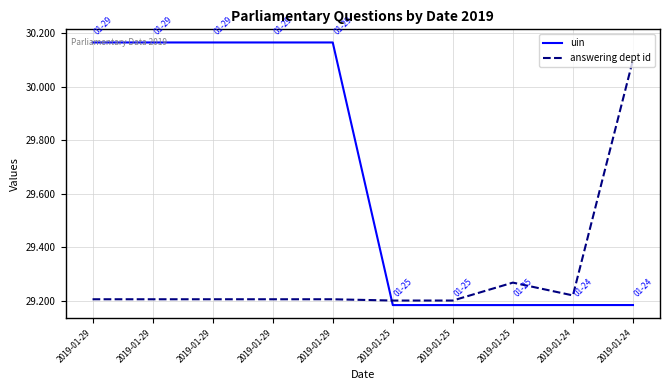

Is it true that uin equals 30.2 at 2019-01-29?

True